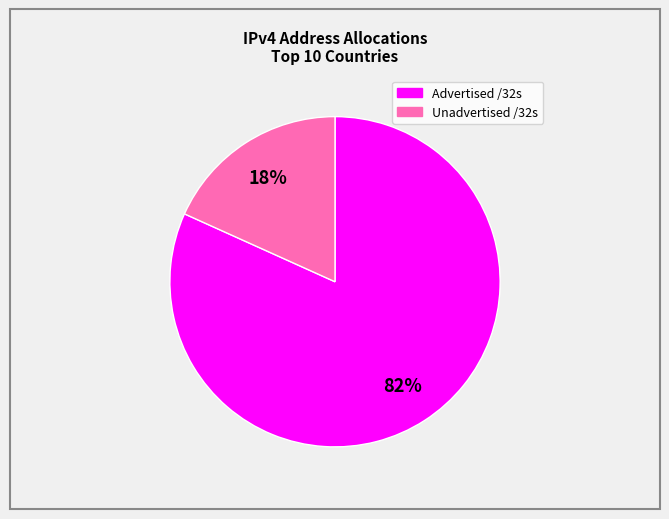

Does any single category account for the majority?

Yes